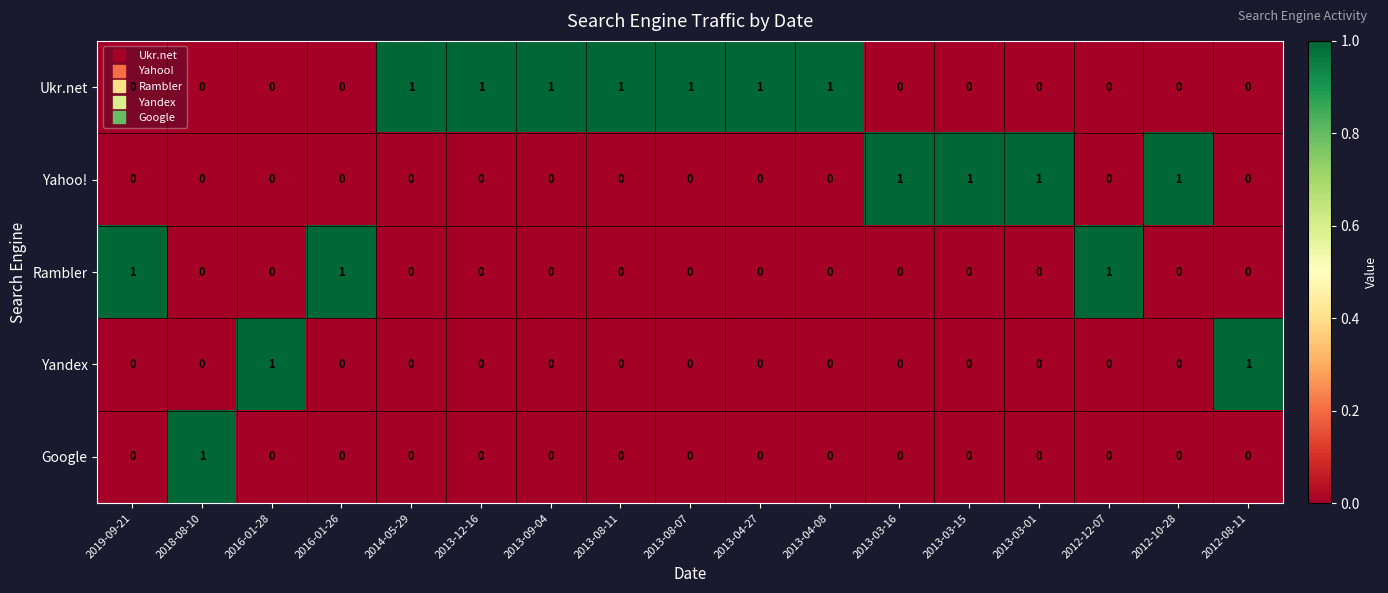

True or false: Yandex has a value of -1 at 2013-08-07.

False